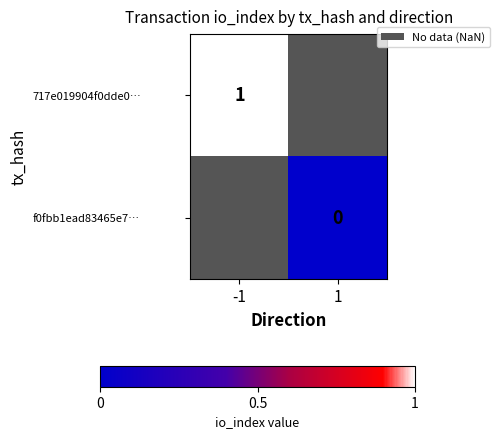

Between 1 and -1, which is larger?

-1